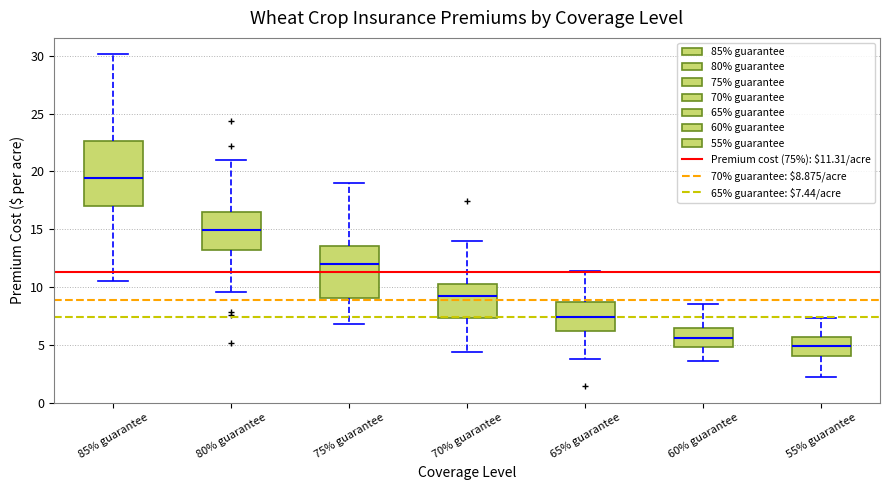

Reading left to right, read every box against the y-axis: the position of its median line, the range the box covers, and the ends of its whiskers. The values are not printed on the chart, so give them approximately, as read against the axis.

85% guarantee: median 19.5, box 17.0 to 22.5, whiskers 10.5 to 30.0
80% guarantee: median 15.0, box 13.0 to 16.5, whiskers 9.5 to 21.0
75% guarantee: median 12.0, box 9.0 to 13.5, whiskers 7.0 to 19.0
70% guarantee: median 9.0, box 7.5 to 10.5, whiskers 4.5 to 14.0
65% guarantee: median 7.5, box 6.0 to 8.5, whiskers 4.0 to 11.5
60% guarantee: median 5.5, box 5.0 to 6.5, whiskers 3.5 to 8.5
55% guarantee: median 5.0, box 4.0 to 5.5, whiskers 2.0 to 7.5